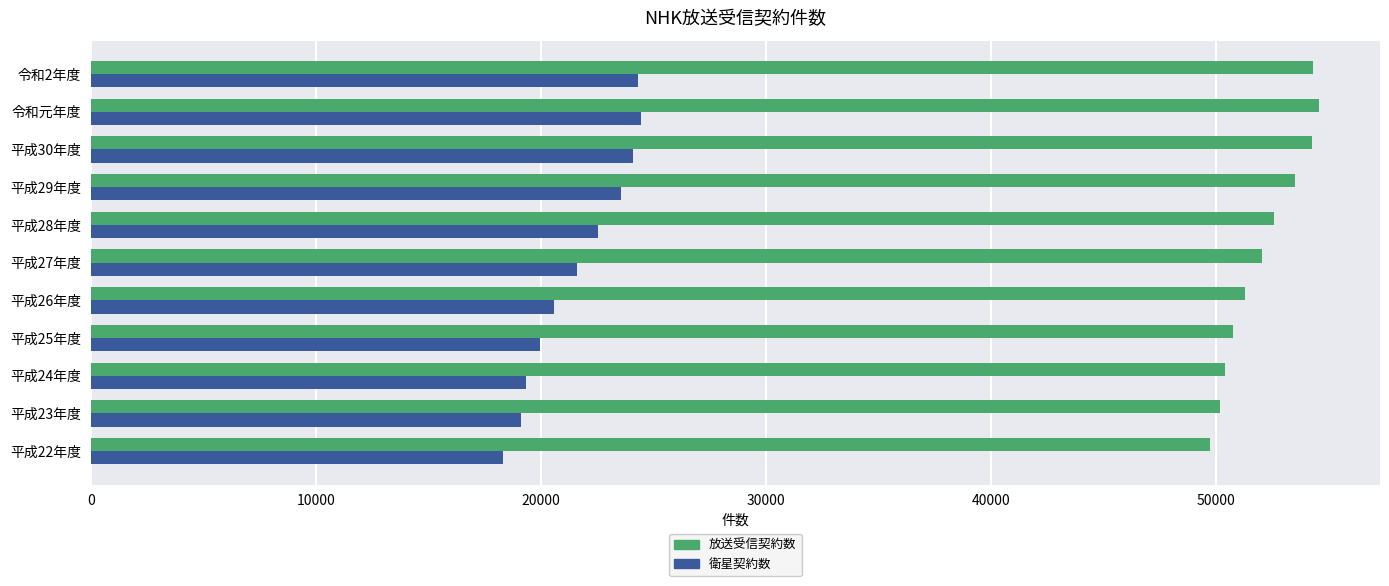

What is the total value across all series at 平成22年度?

68063